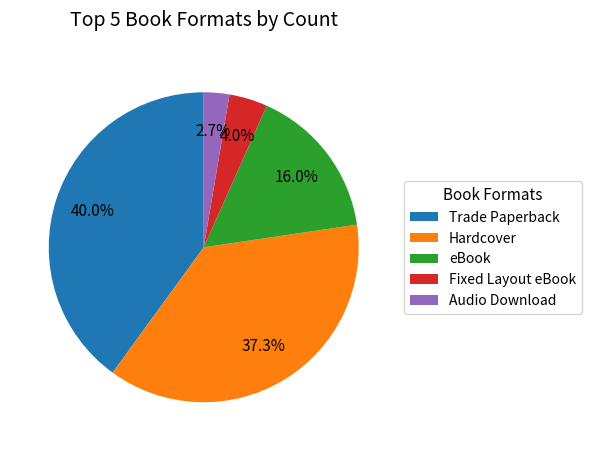

Rank the categories by value from lowest to highest.

Audio Download, Fixed Layout eBook, eBook, Hardcover, Trade Paperback